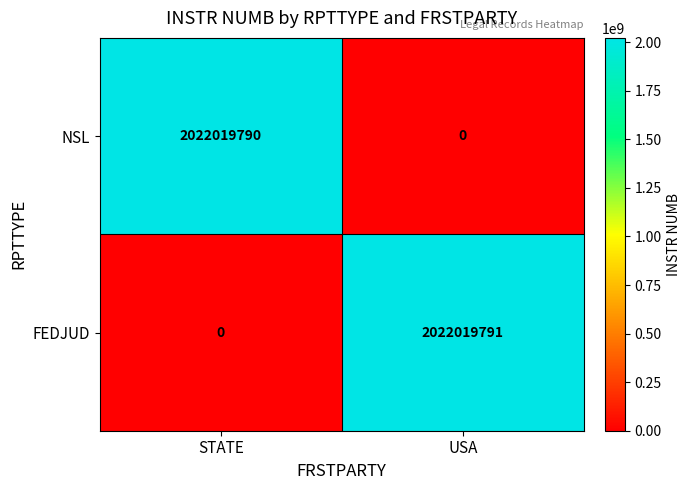

How many values in FEDJUD are above zero?

1